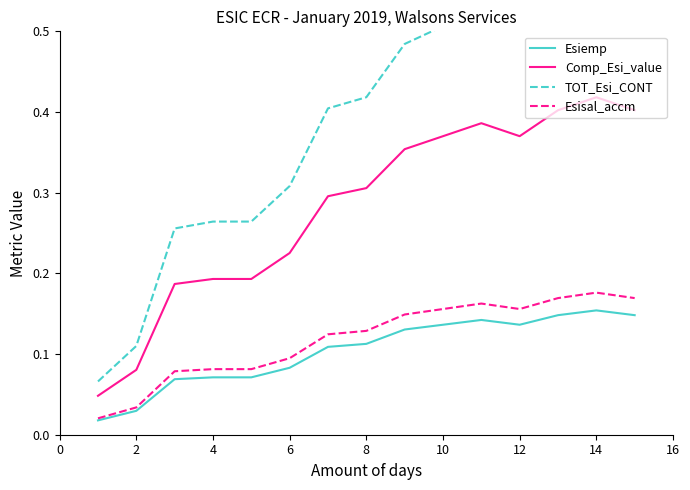

Is it true that Comp_Esi_value equals 0.1 at 6?

False